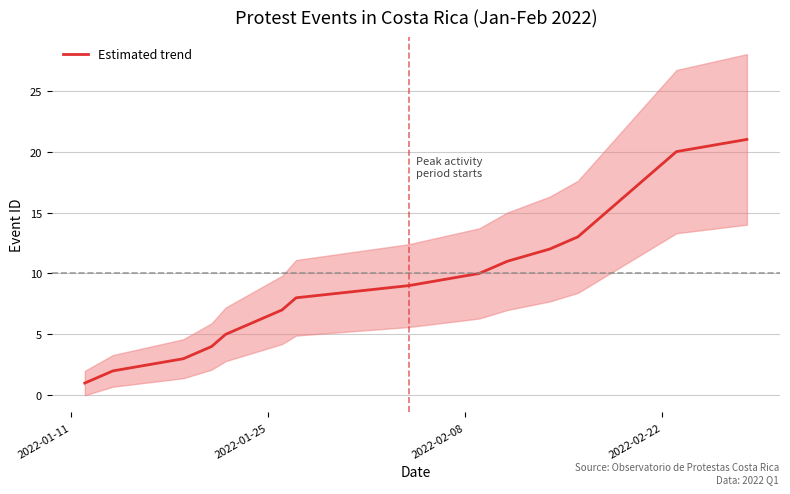

How many distinct data groups are displayed?

1